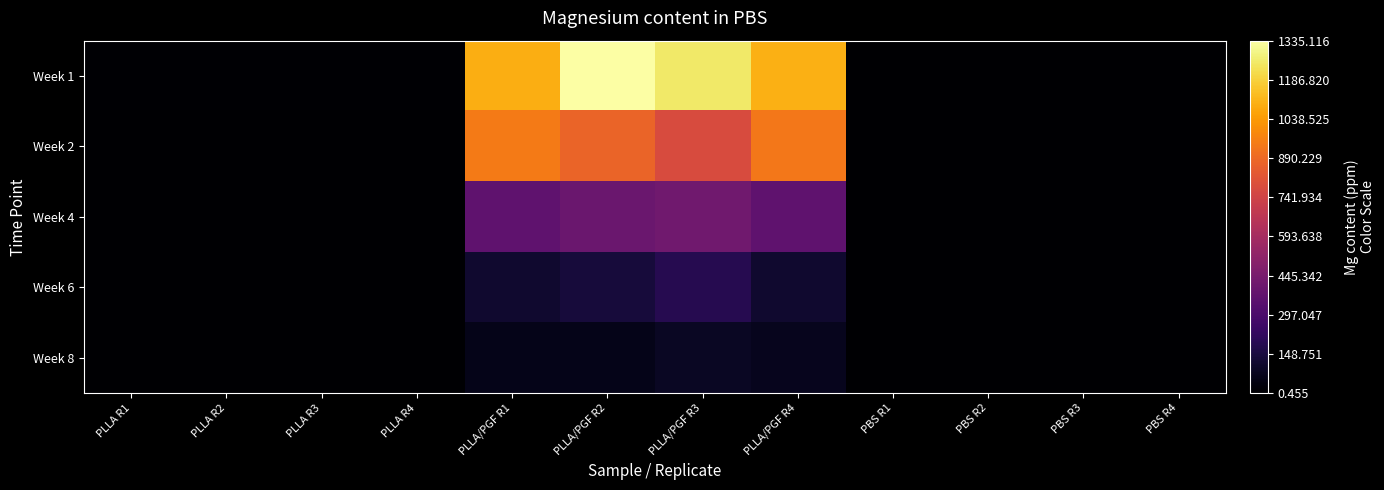

Between PLLA/PGF R1 and PLLA/PGF R2, which series saw the biggest shift?

Week 1